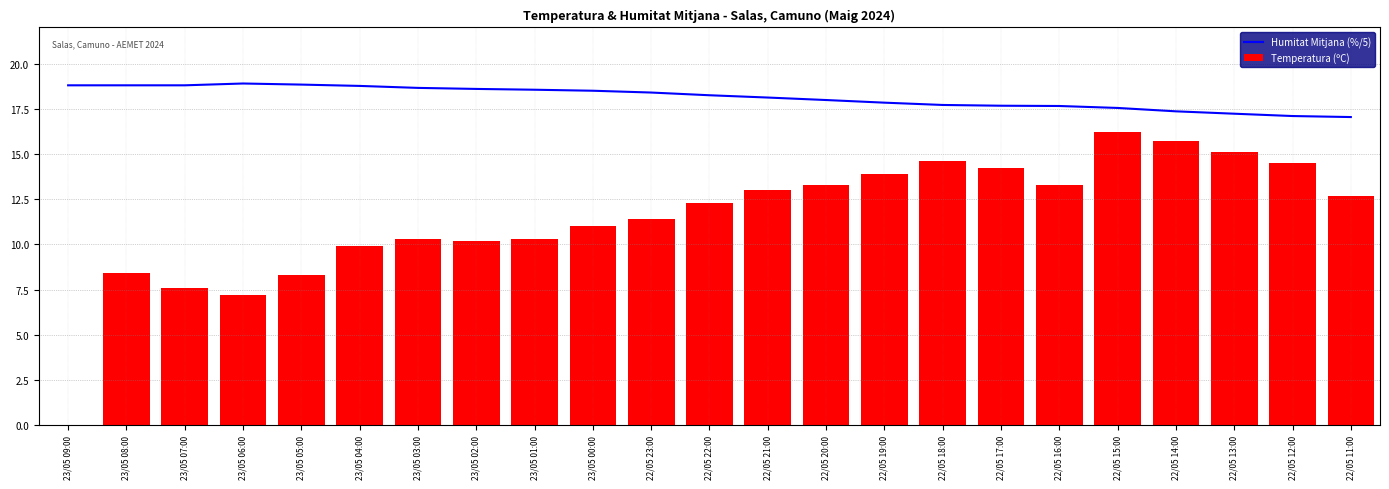

Does the chart contain any negative values?

No